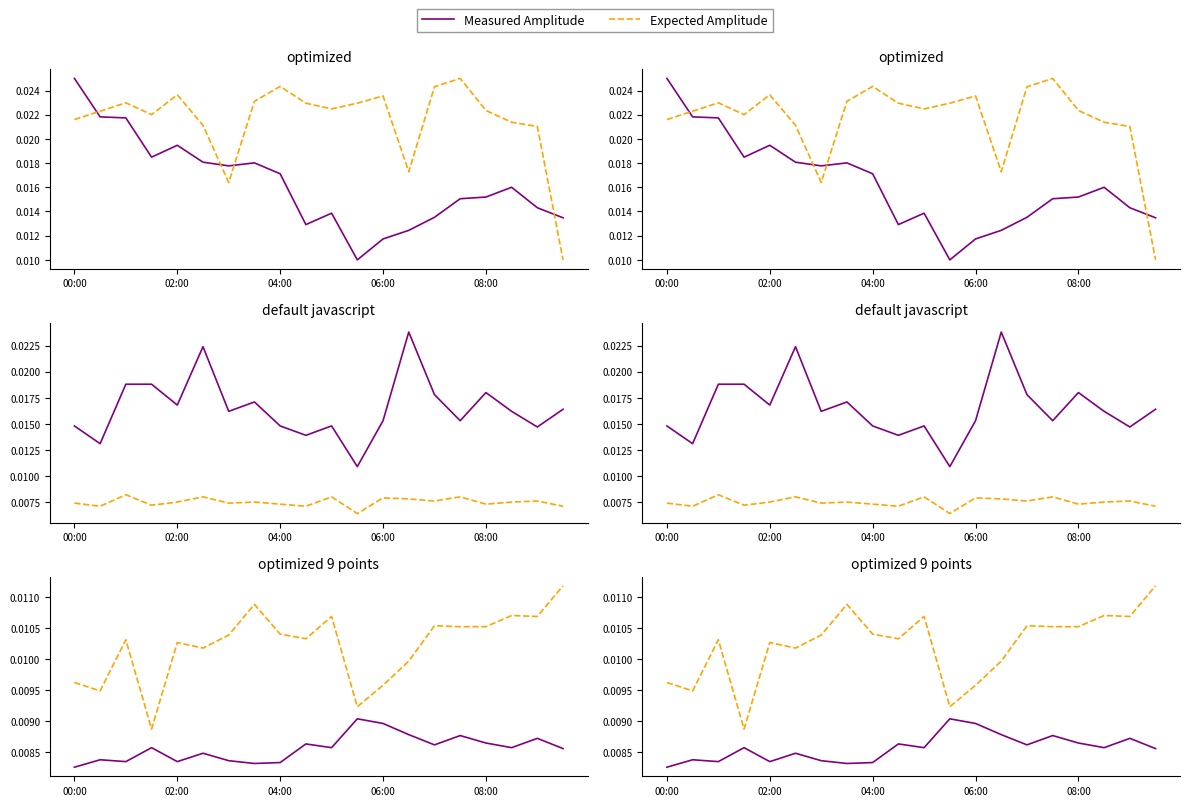

How many interior local valleys does the Expected Amplitude series have?

6